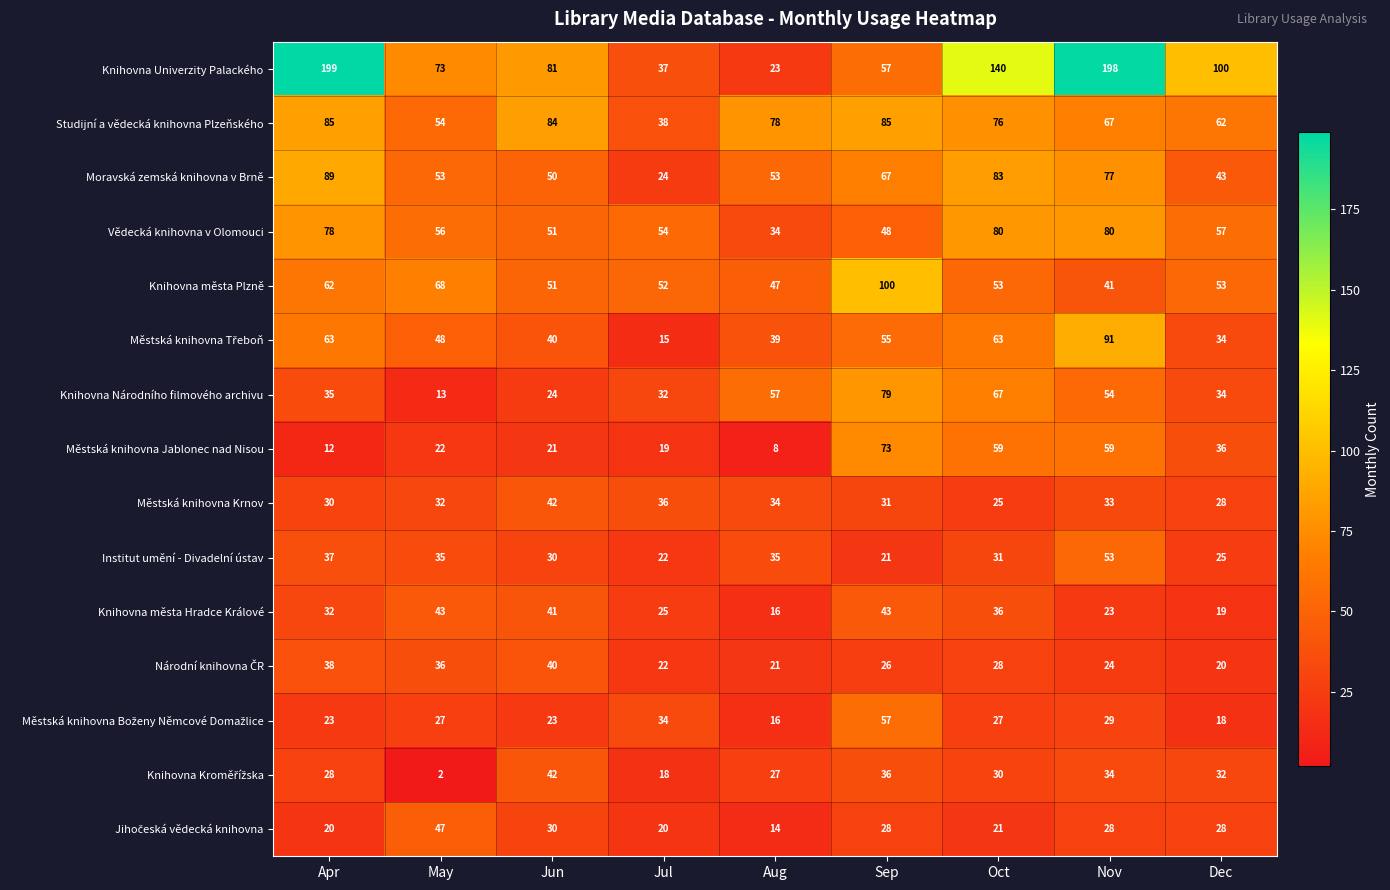

What is the highest value of the Městská knihovna Jablonec nad Nisou series?

73